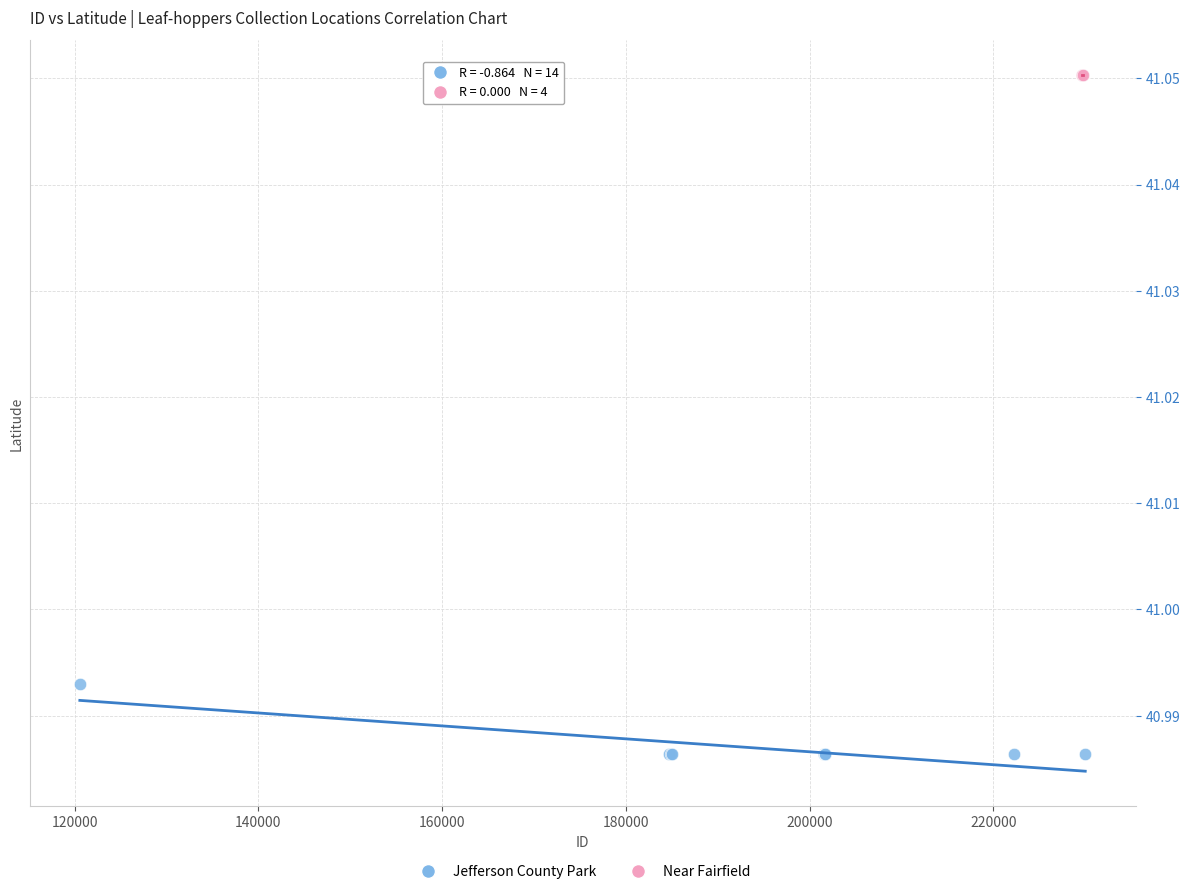

Which series reaches the minimum Y coordinate?

Jefferson County Park